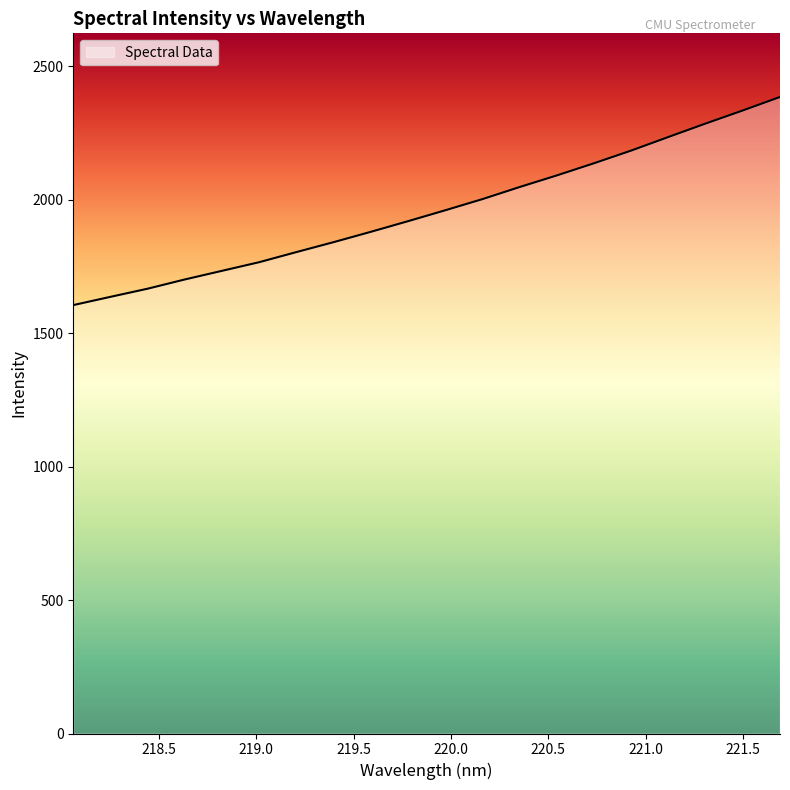

What is the smallest value displayed?

1604.7